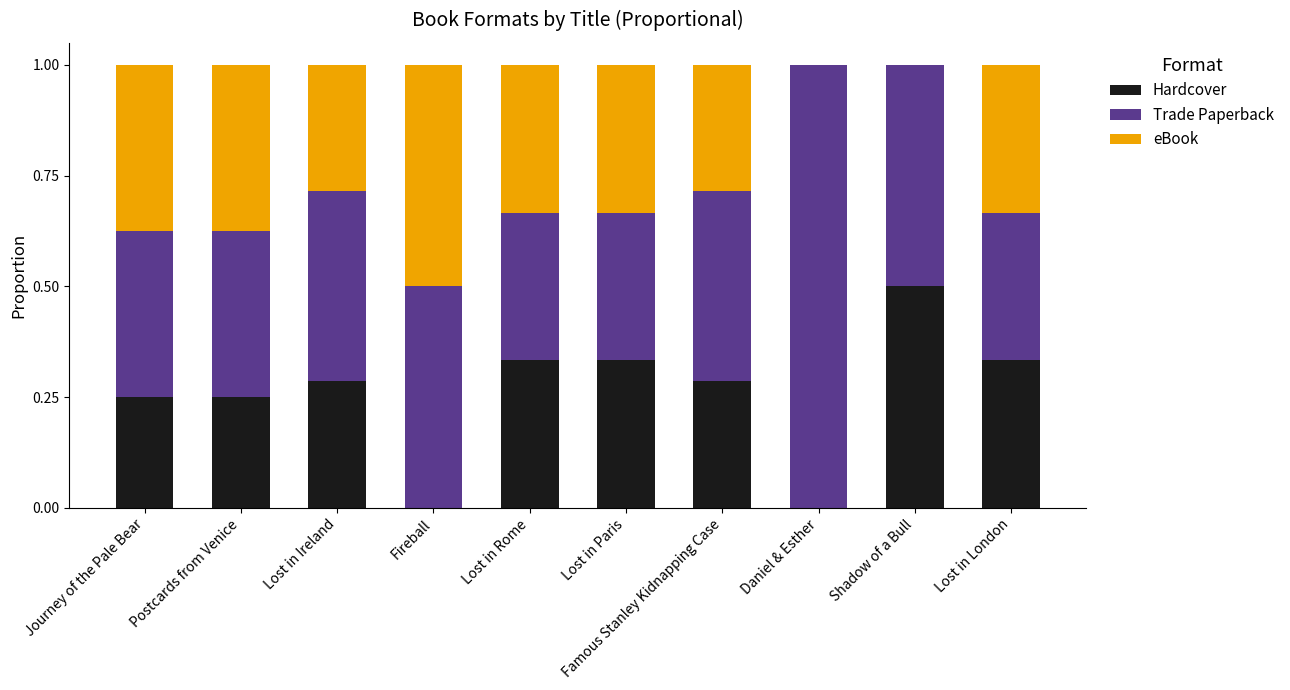

What is the total value across all series at Lost in Ireland?

1.0